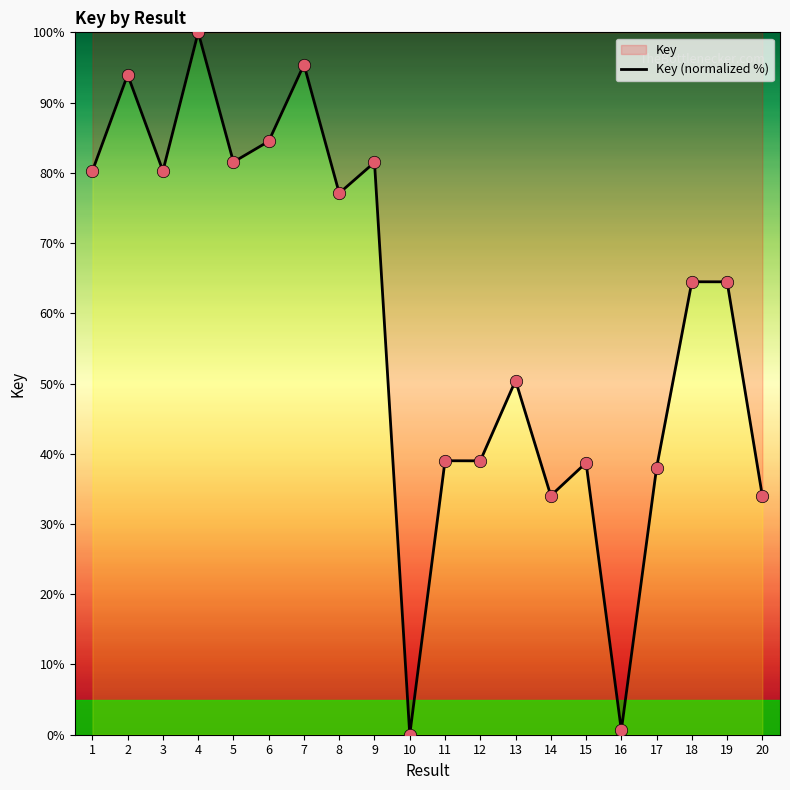

Between 20 and 13, which is larger?

13